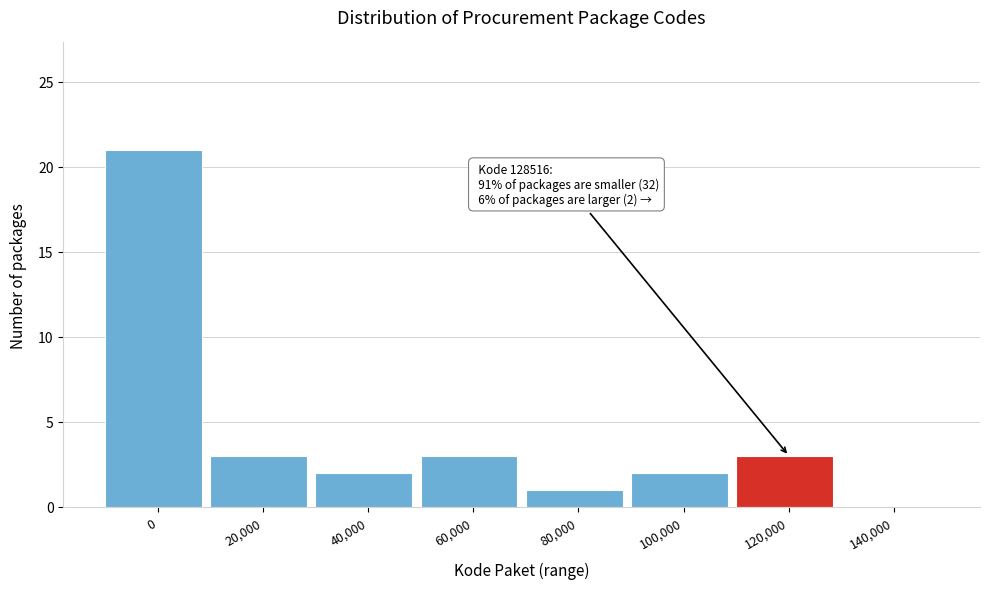

Reading left to right, extract all data points from this chart.

0=21	20,000=3	40,000=2	60,000=3	80,000=1	100,000=2	120,000=3	140,000=0